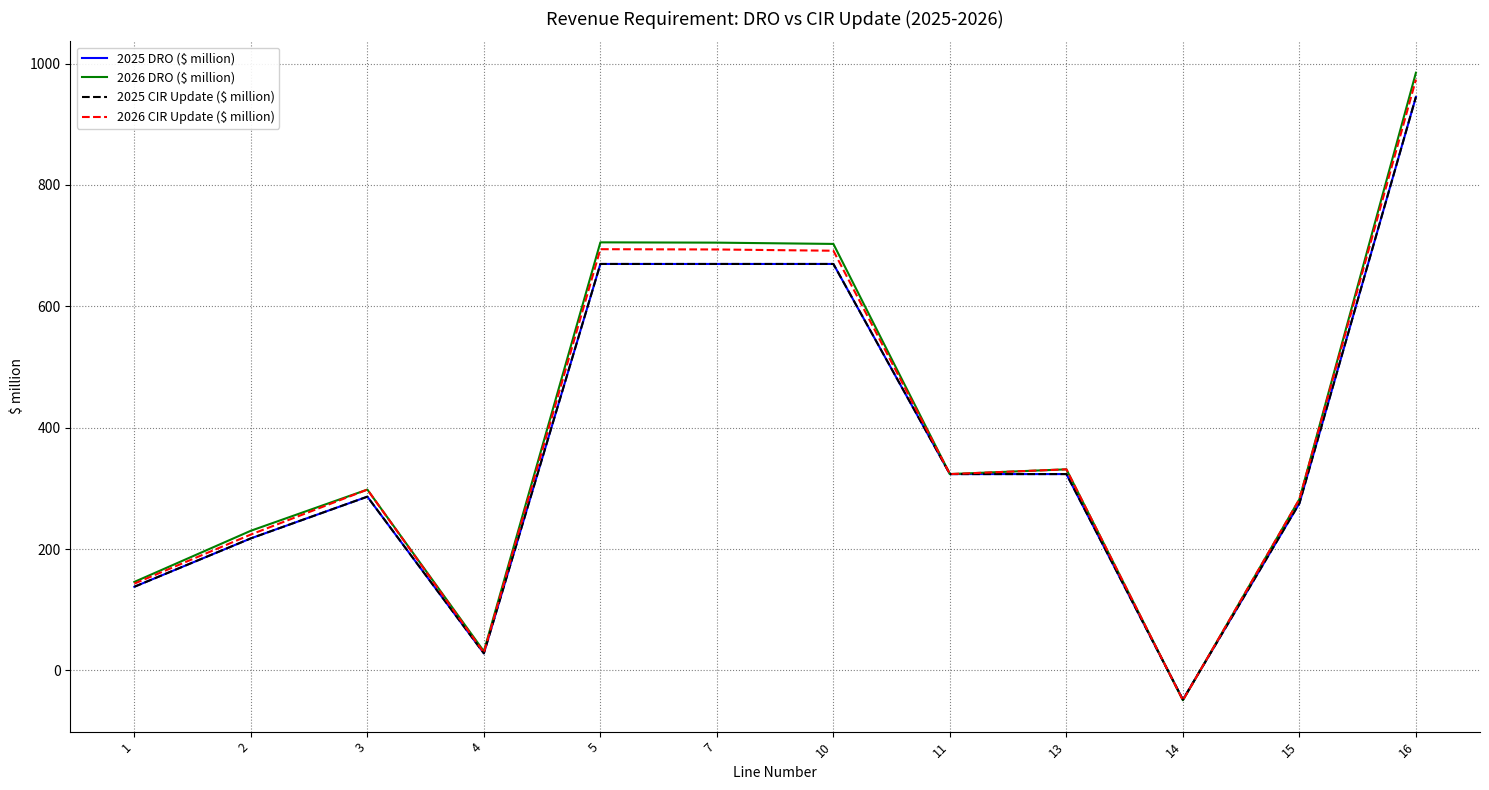

At which category does the chart reach its peak across all series?

16